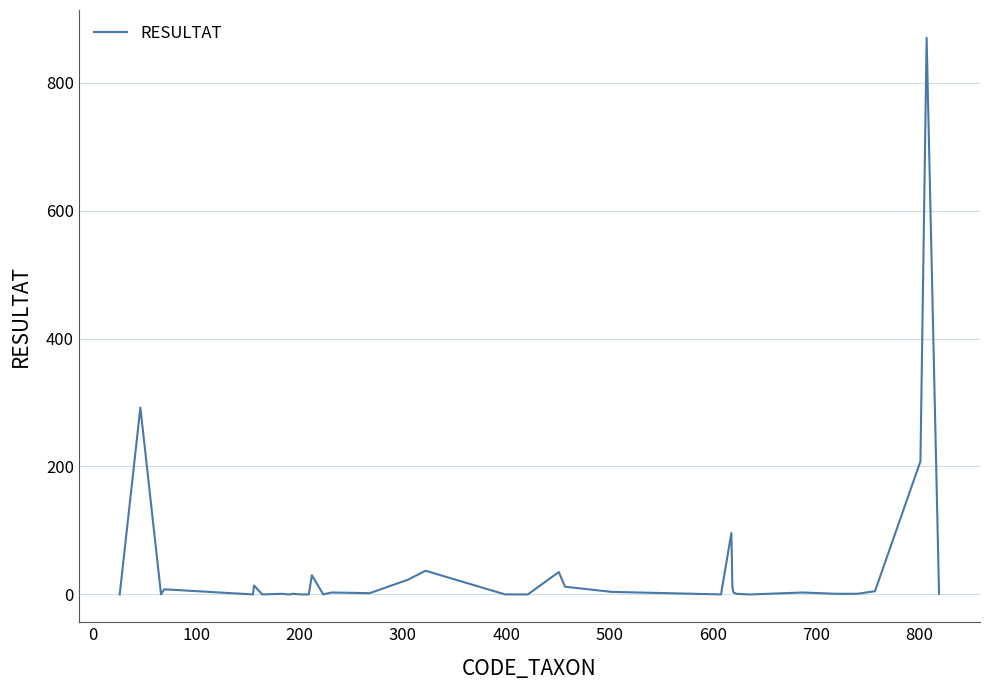

True or false: the data has more than 0 interior local peaks.

True